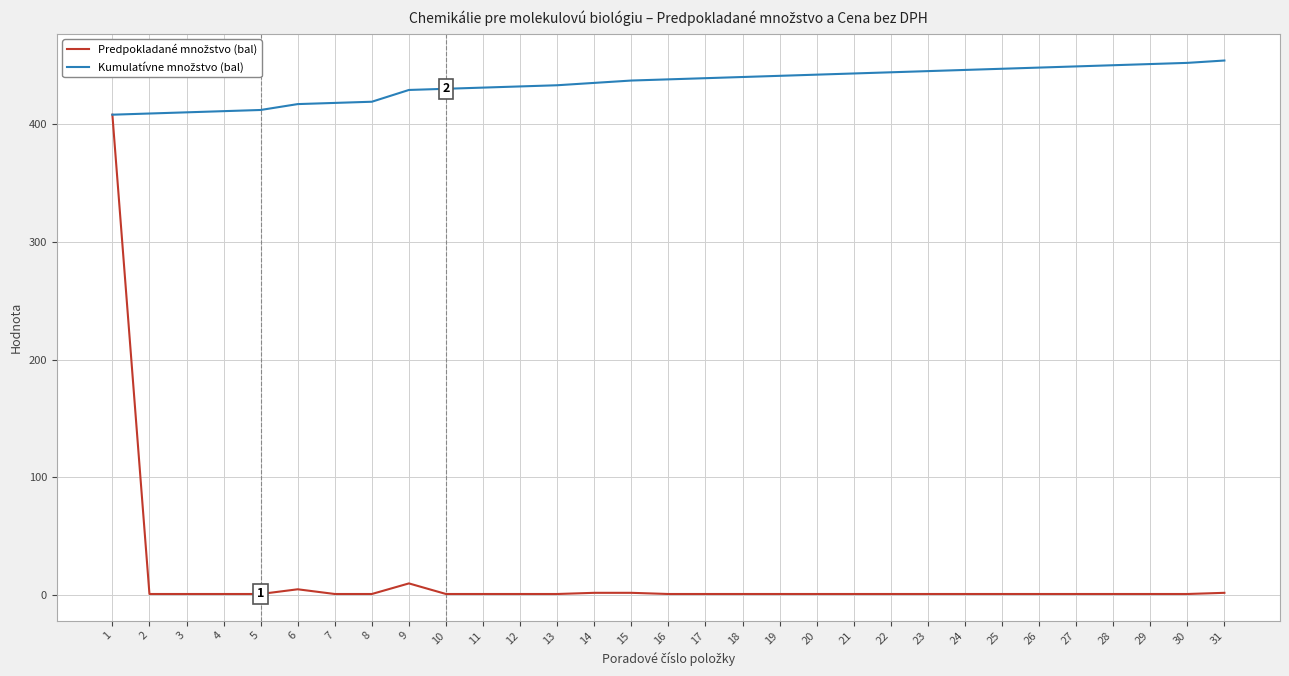

Does the chart have visible grid lines?

Yes